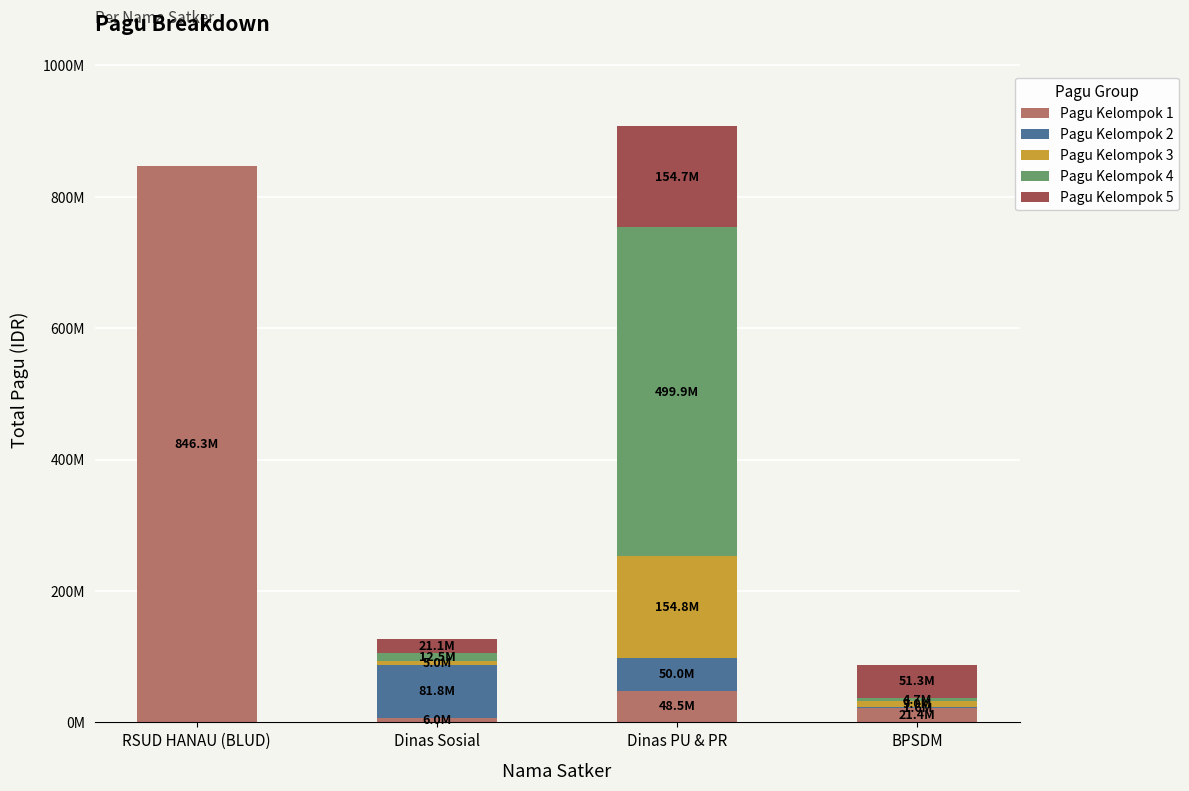

What are all the series names shown in the legend?

Pagu Kelompok 1, Pagu Kelompok 2, Pagu Kelompok 3, Pagu Kelompok 4, Pagu Kelompok 5